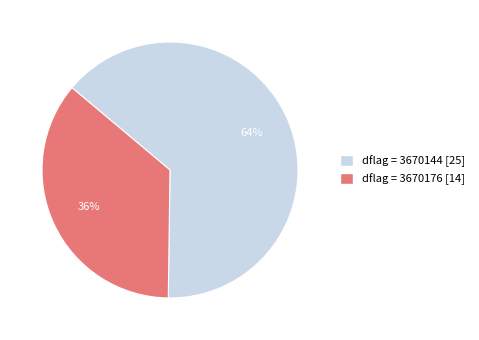

Is there a majority slice in this chart?

Yes